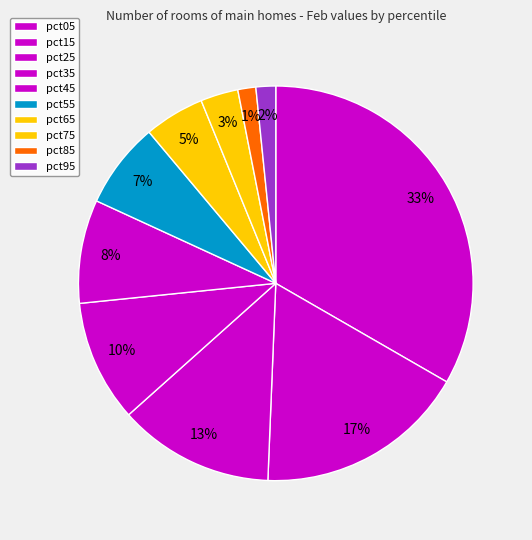

Which slice is the smallest?

pct85